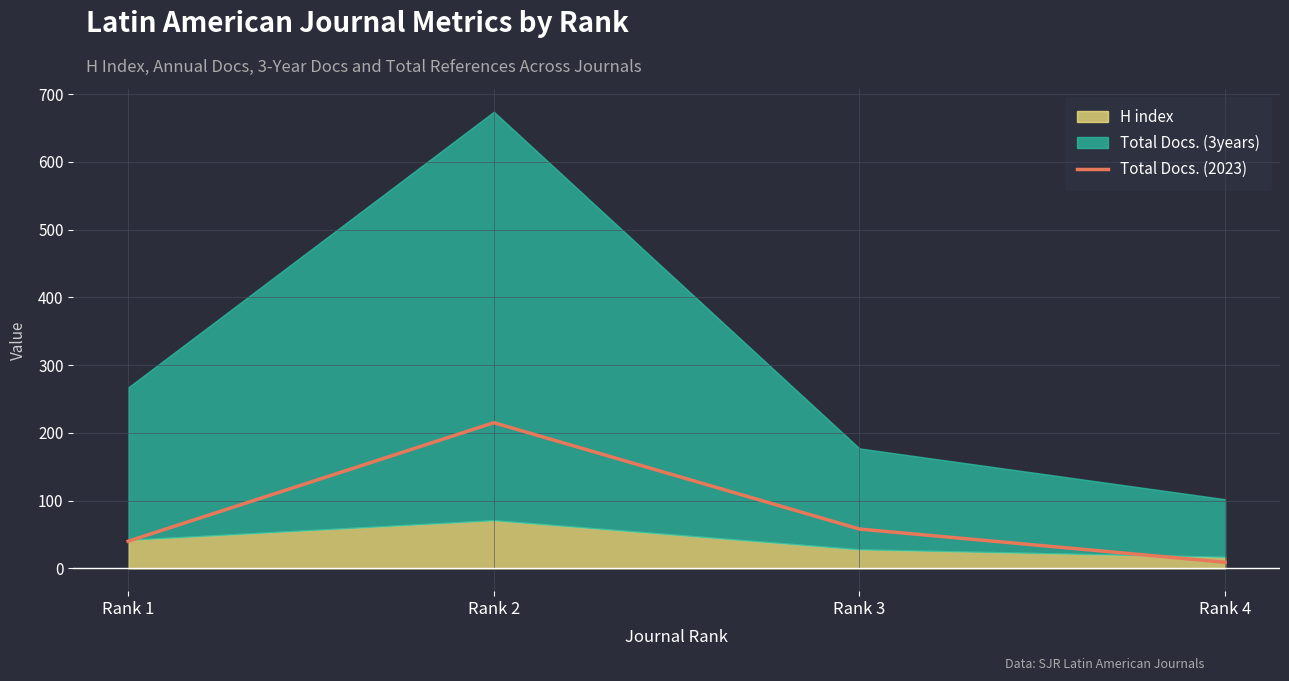

Reading left to right, extract all data points from this chart.

40	215	58	9